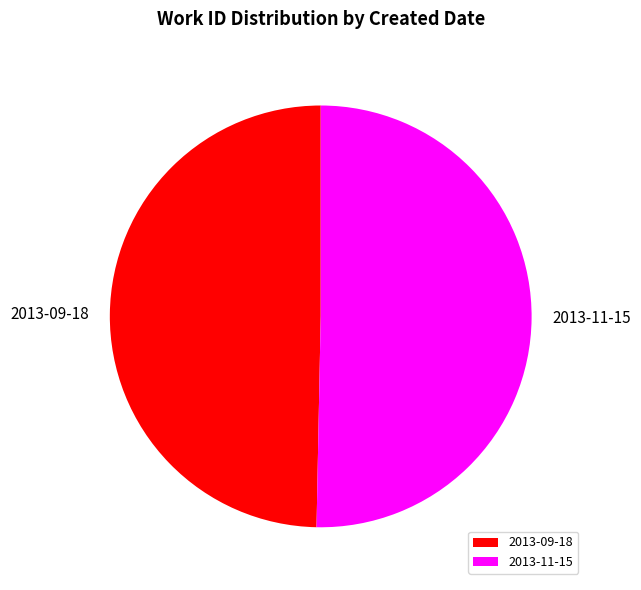

Which category has the biggest portion of the pie?

2013-11-15